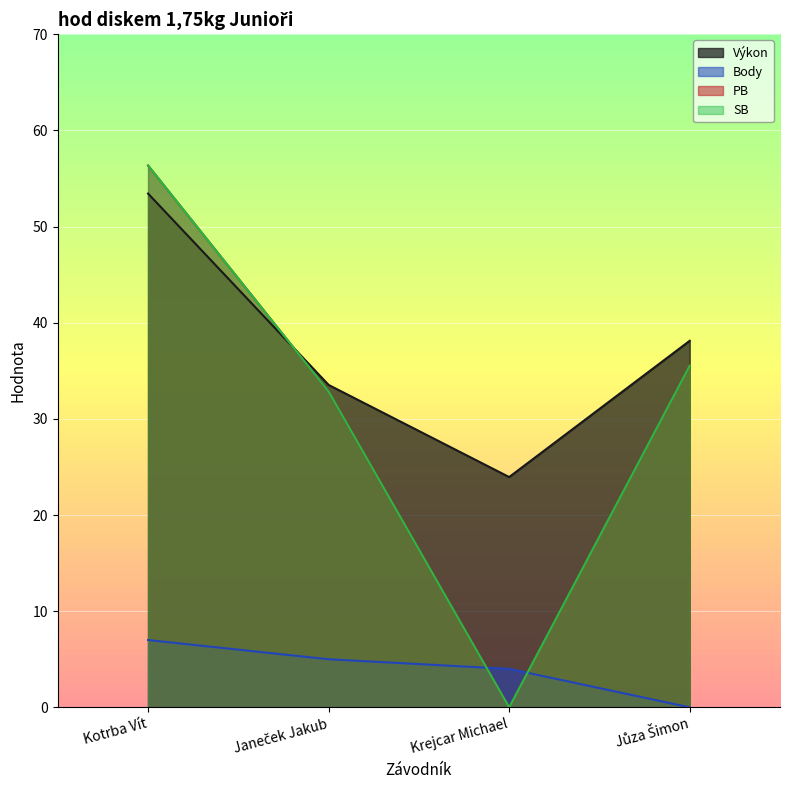

Does the chart display data point markers on the line(s)?

No